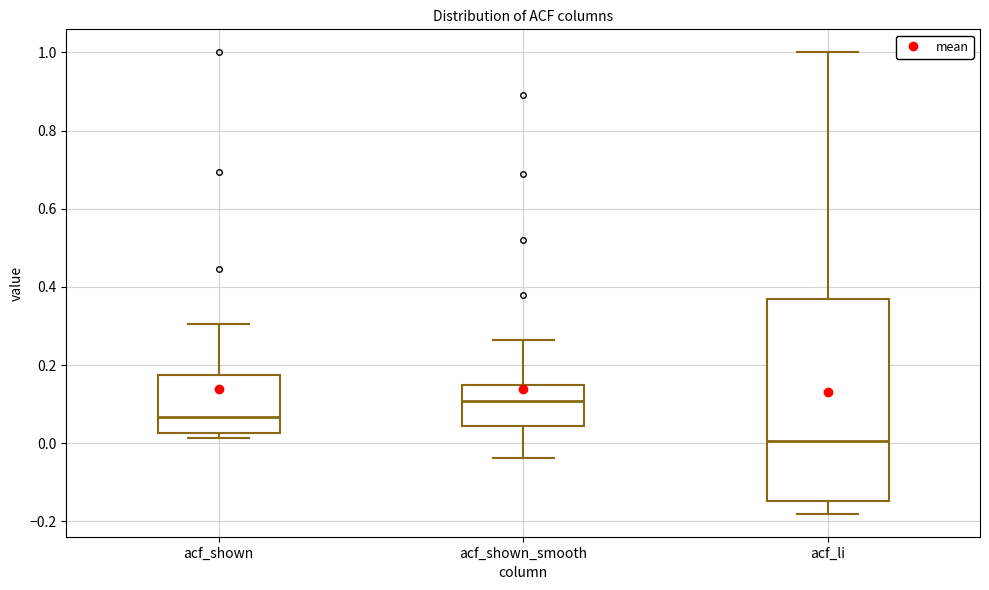

Which box's median line is the lowest?

acf_li